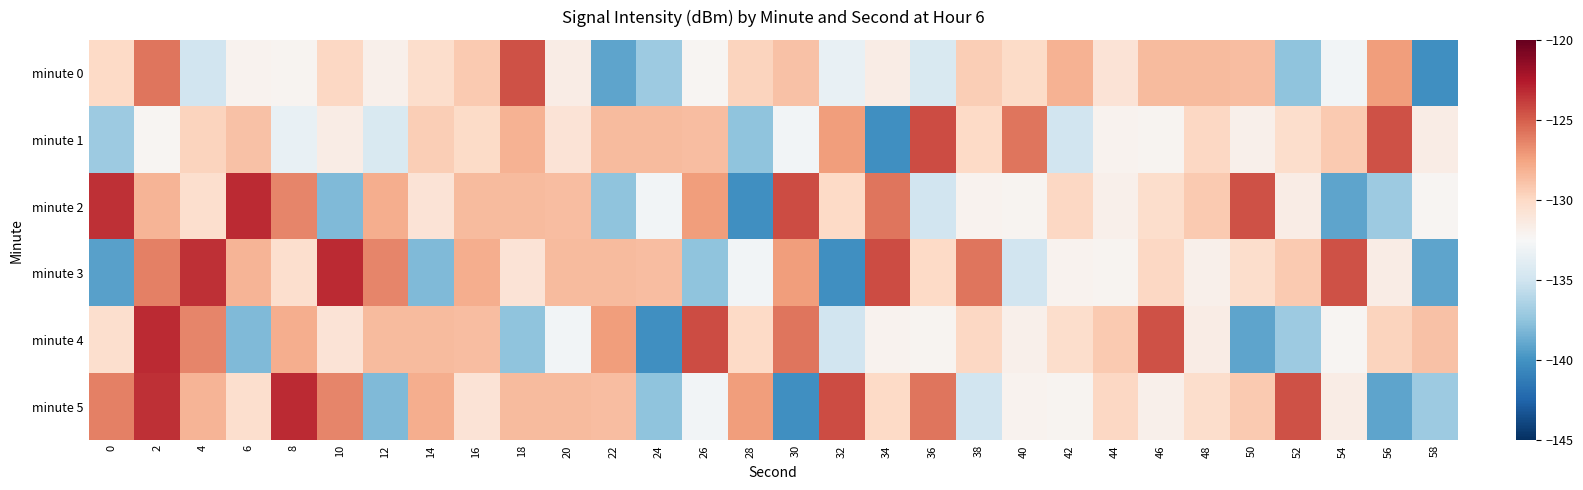

Rank the series at 32 from lowest to highest value.

minute 3, minute 4, minute 0, minute 2, minute 1, minute 5